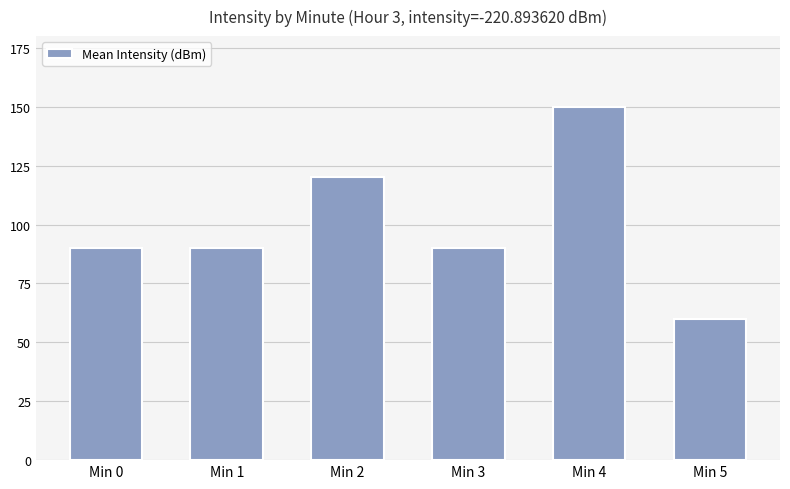

The value at Min 2 is 32. True or false?

False